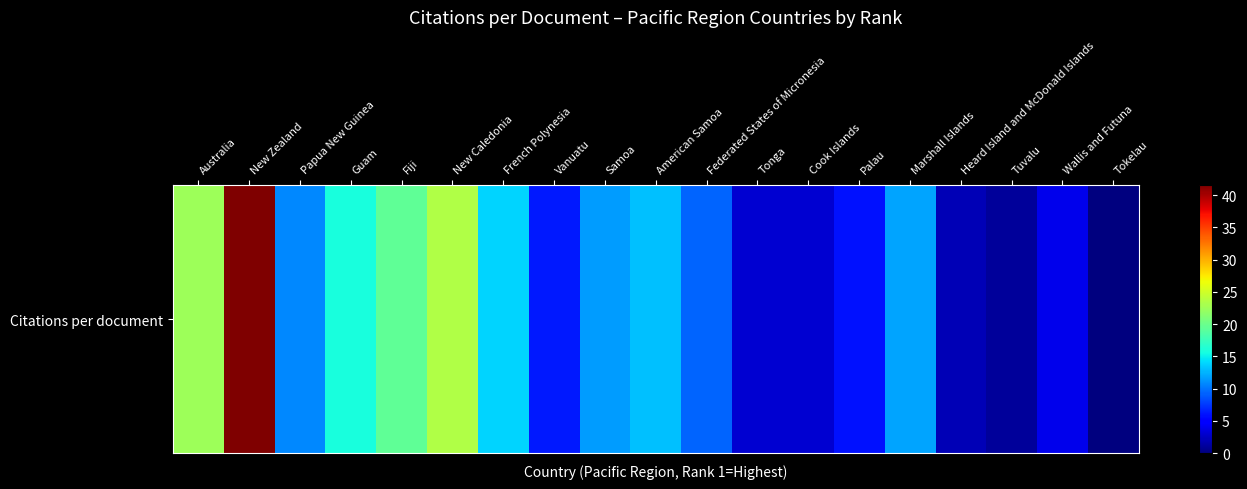

Reading left to right, transcribe all the data shown in this chart.

22.5	41.5	10.8	15.8	19.4	23.5	13.8	6.3	11.6	13.0	9.3	3.0	3.0	6.0	12.0	2.0	1.0	4.0	0.0